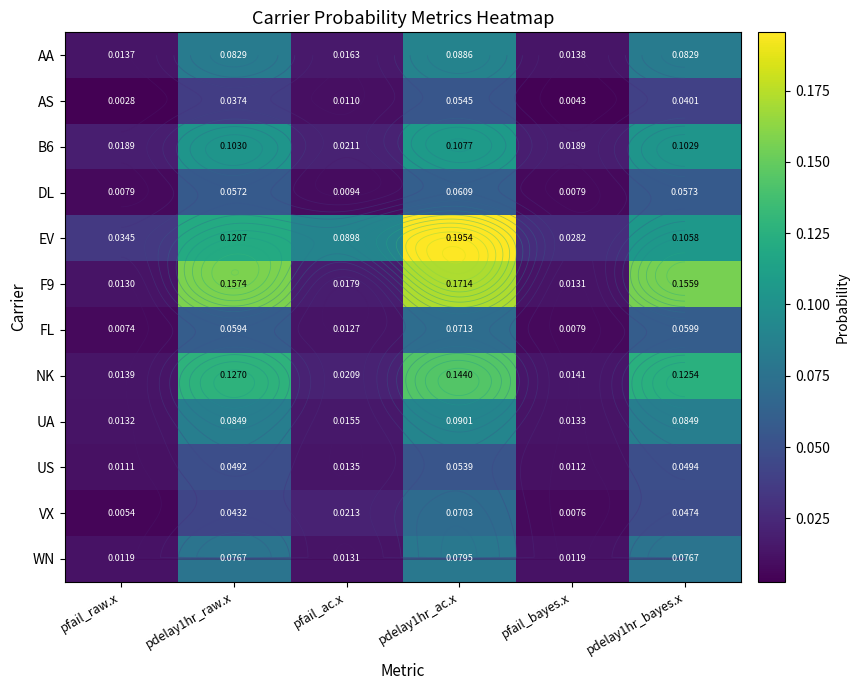

Which category has the highest value in the AA series?

pdelay1hr_ac.x